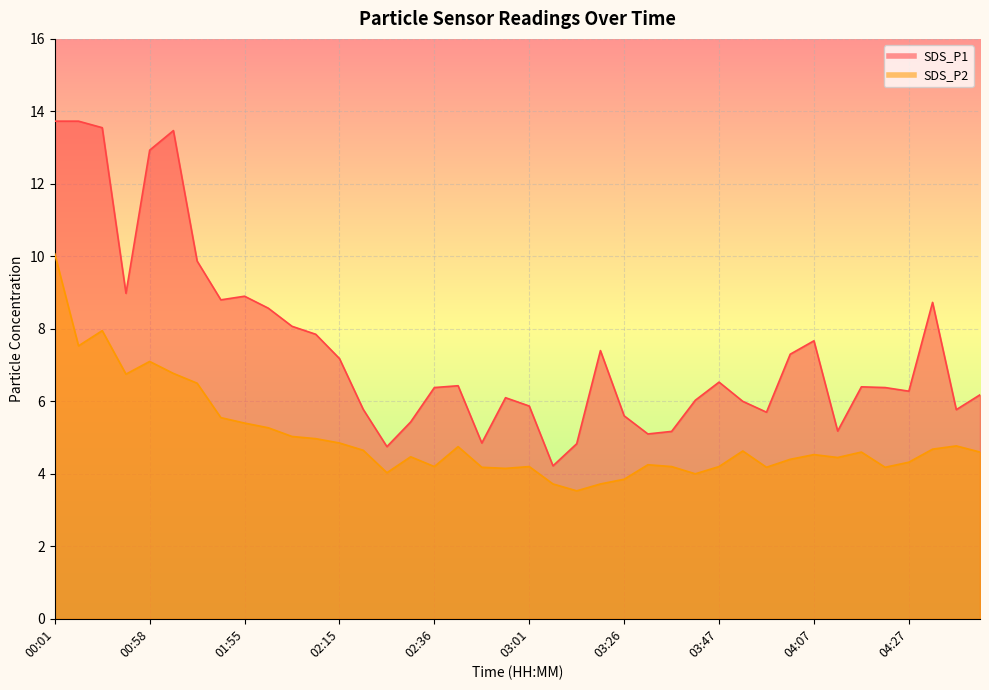

True or false: SDS_P2 has more than 2 points higher than both neighbors.

True